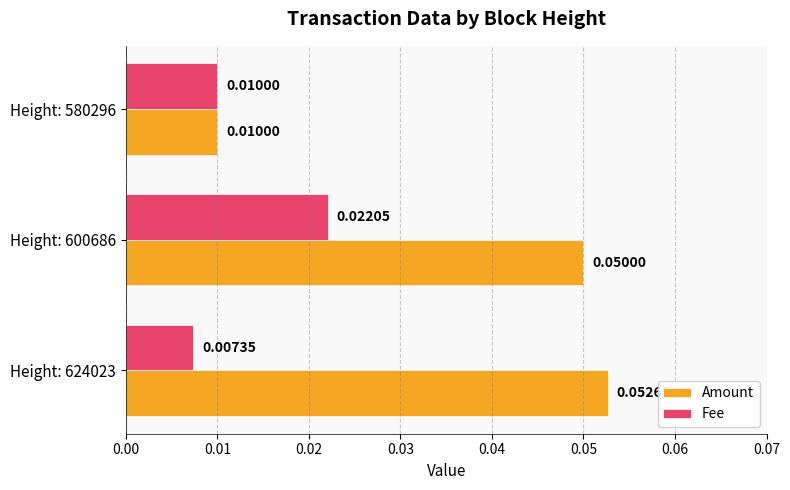

Which series has the widest spread of values?

Amount